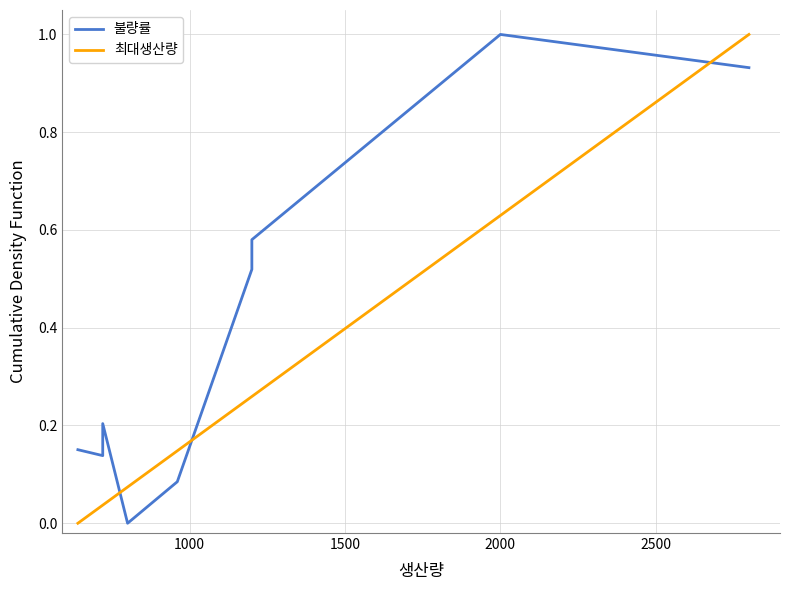

What is the average value of the 불량률 series?

0.4